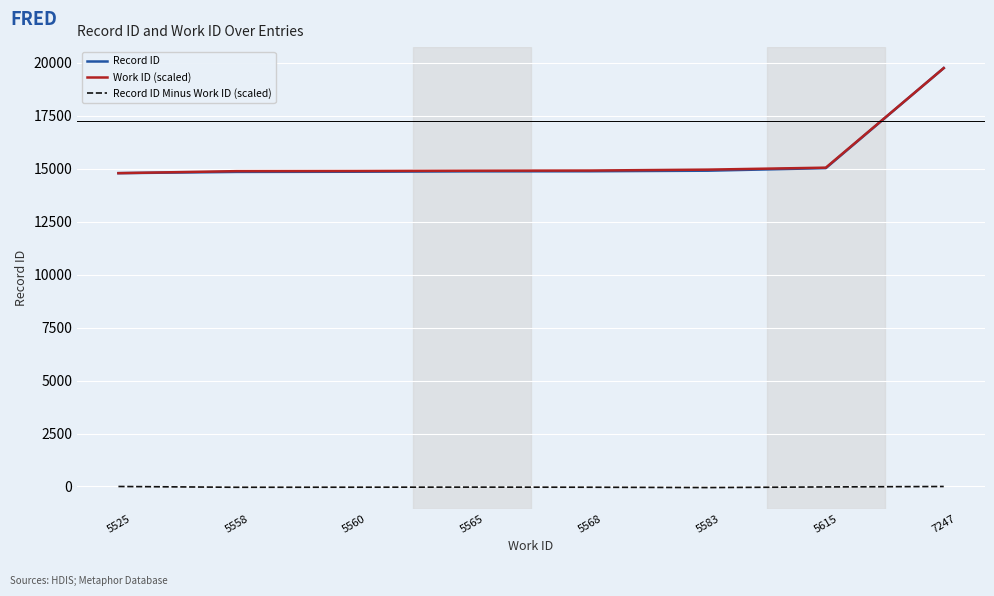

Is it true that Work ID (scaled) equals 14888.8 at 5560?

True